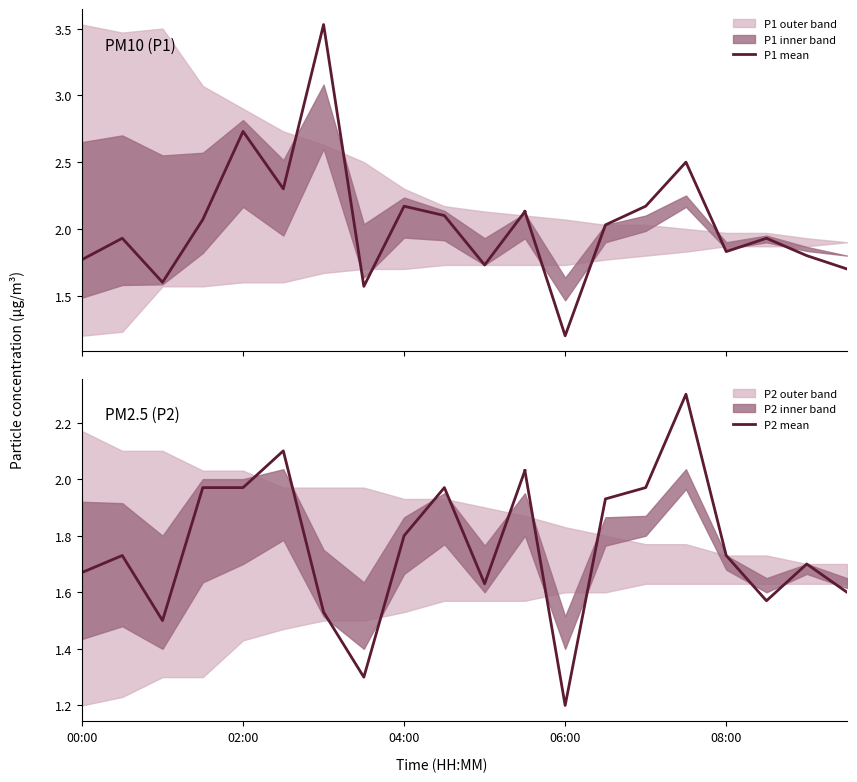

The P2 mean series shows 1.7 at 00:00. True or false?

True